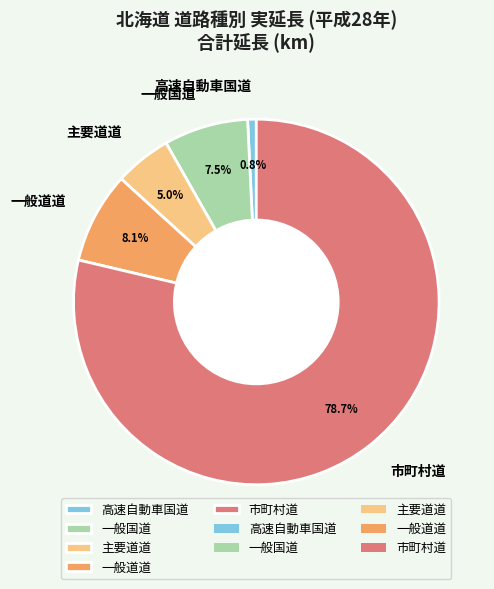

Which category has the biggest portion of the pie?

市町村道